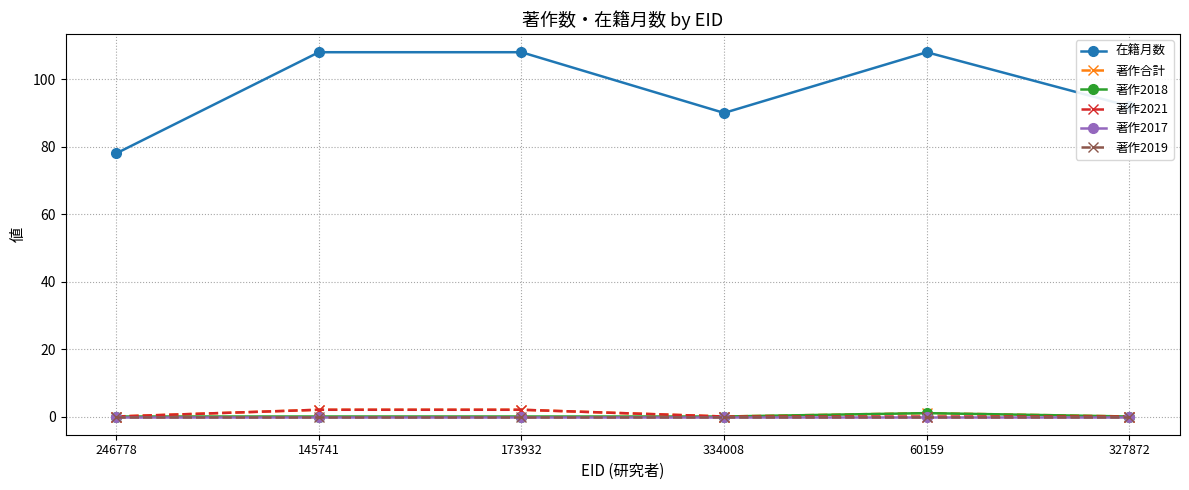

Is this an area chart (filled region under the line)?

No